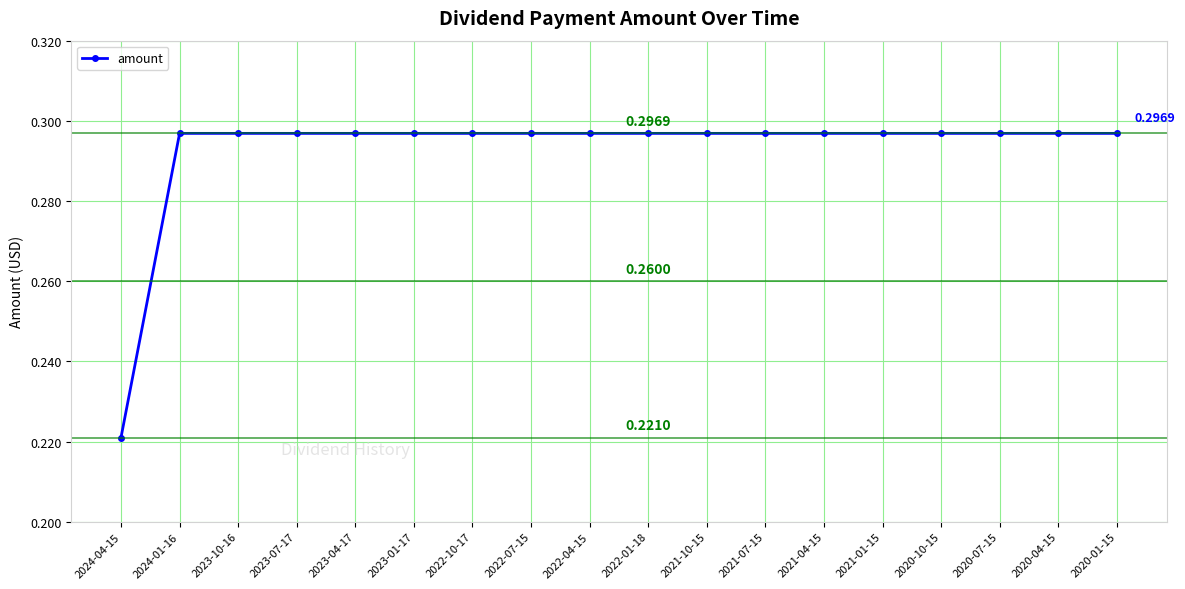

What is the sum of the values at 2022-07-15 and 2020-07-15?

0.6